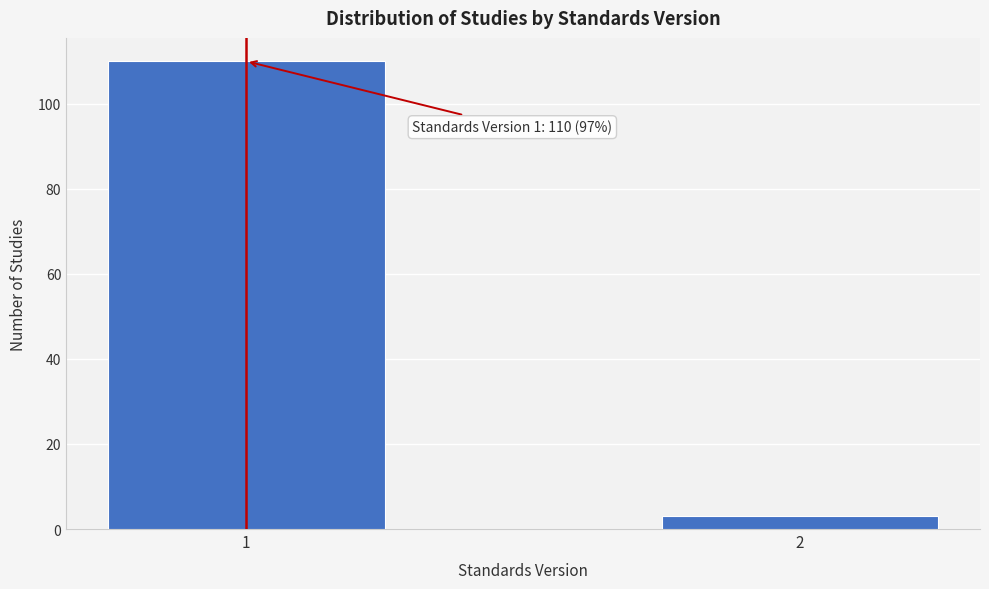

Reading left to right, what are all the values shown in this chart?

110	3